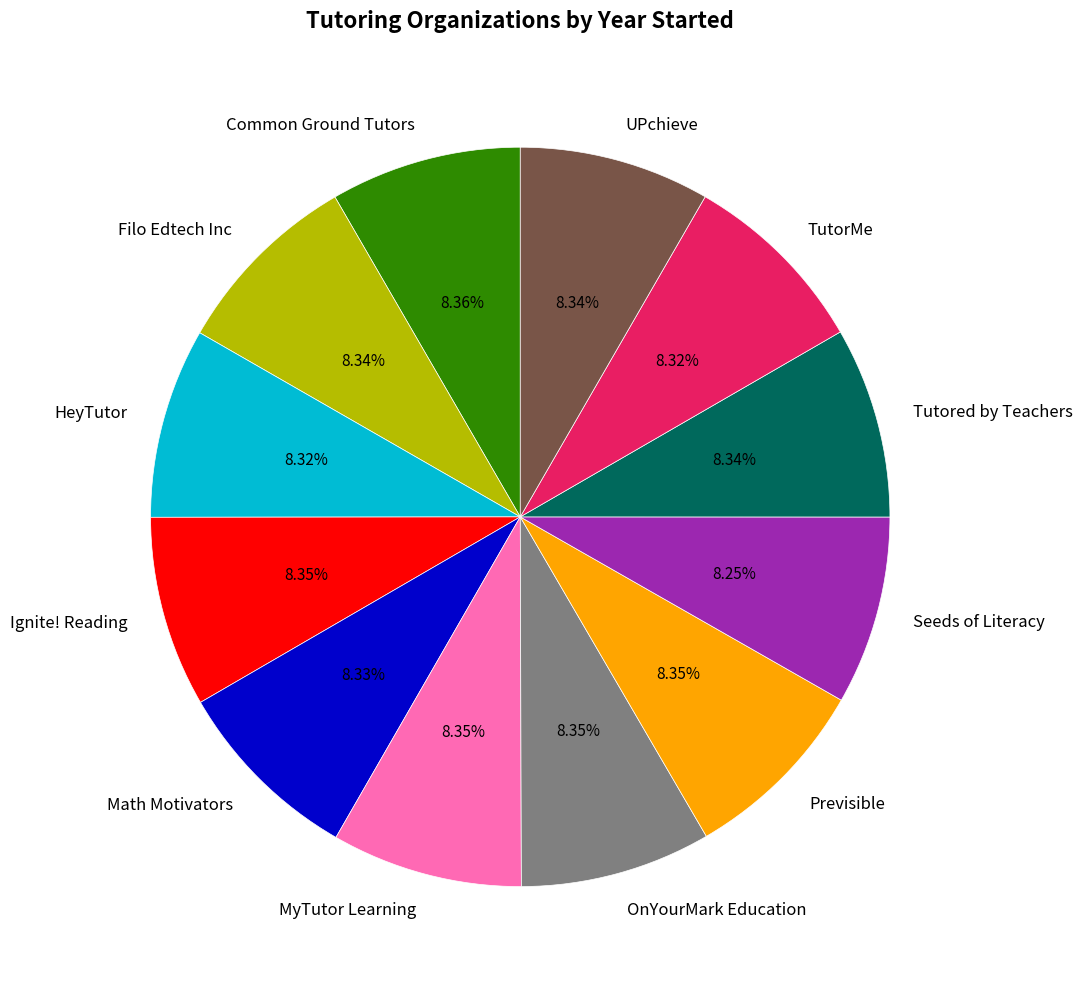

What percentage is the Ignite! Reading slice, to the nearest percent?

8%